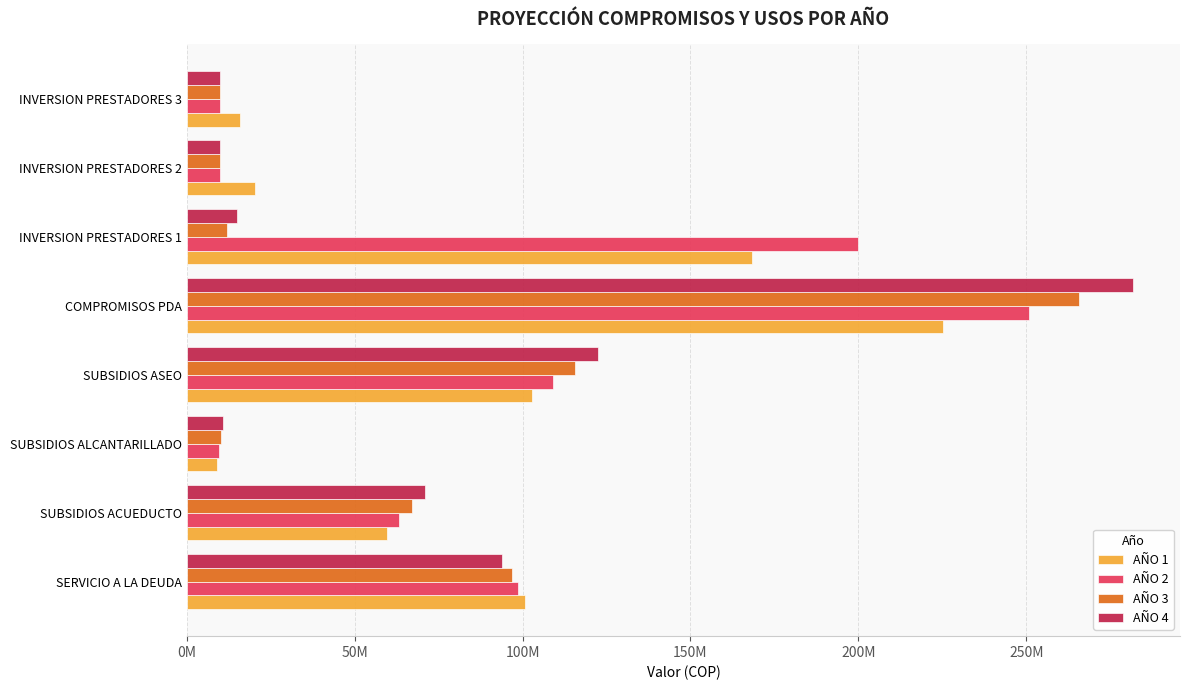

What are all the series names shown in the legend?

AÑO 1, AÑO 2, AÑO 3, AÑO 4